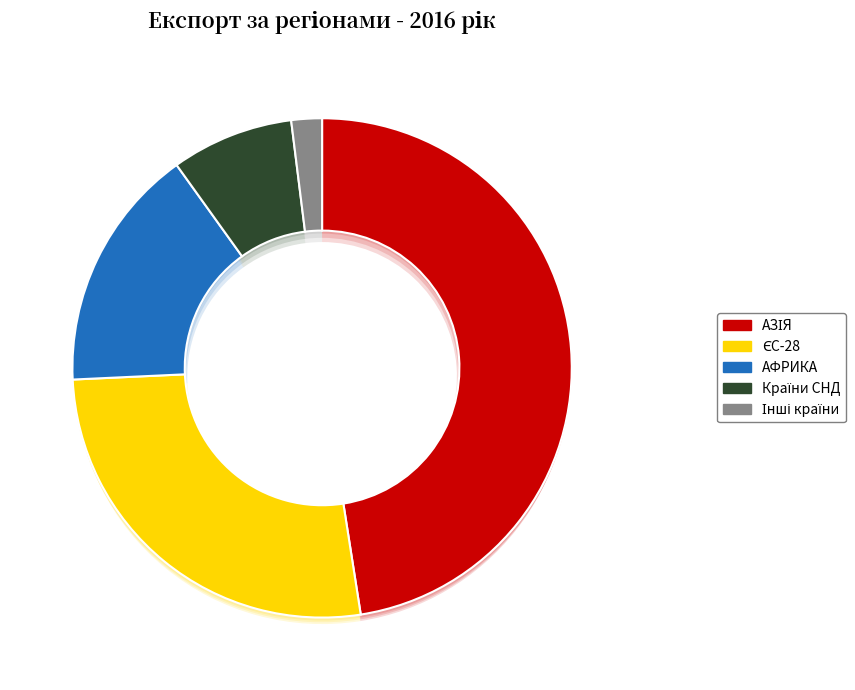

To the nearest percent, what is the average slice percentage?

20%